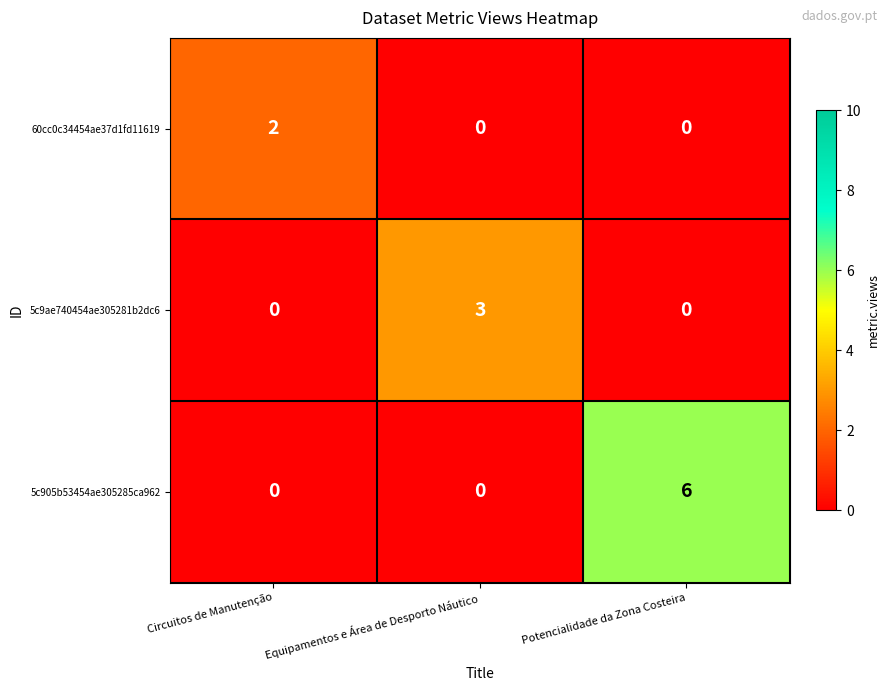

Rank the series by their average value, from highest to lowest.

5c905b53454ae305285ca962, 5c9ae740454ae305281b2dc6, 60cc0c34454ae37d1fd11619